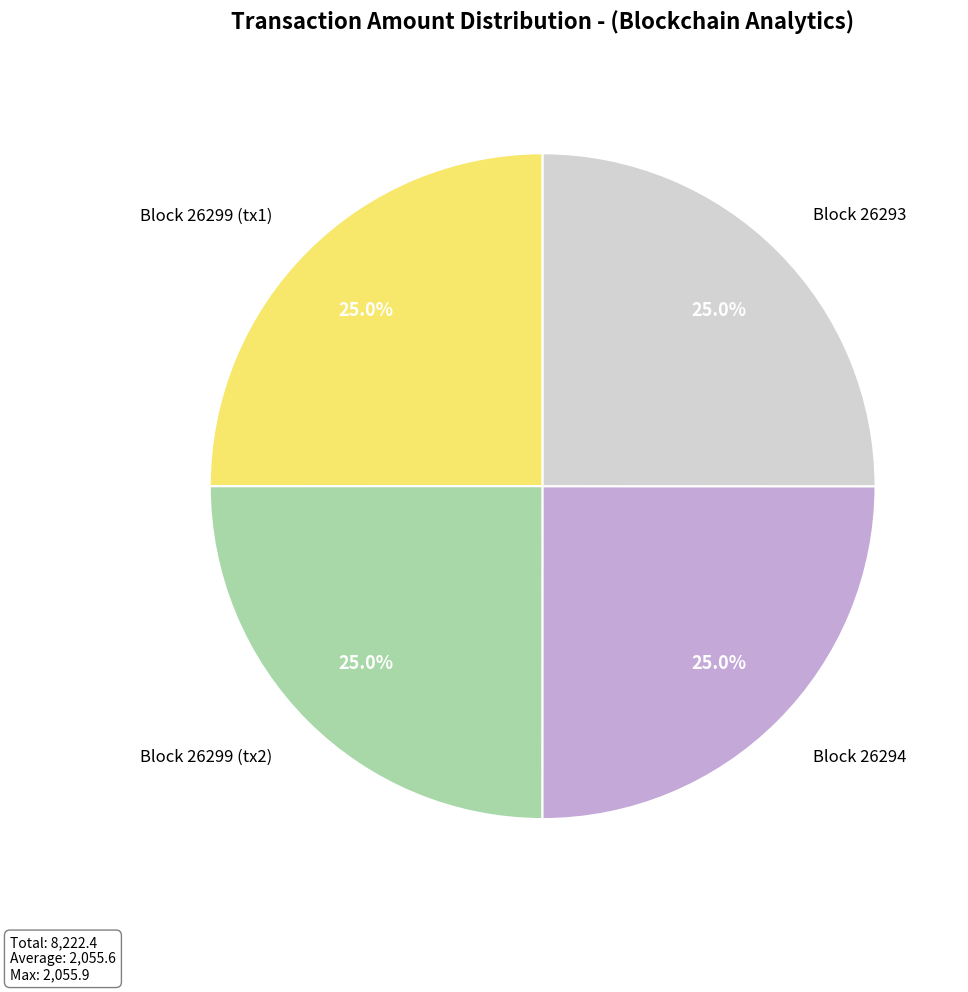

To the nearest percent, what is the difference between the largest and smallest slice percentages?

0%